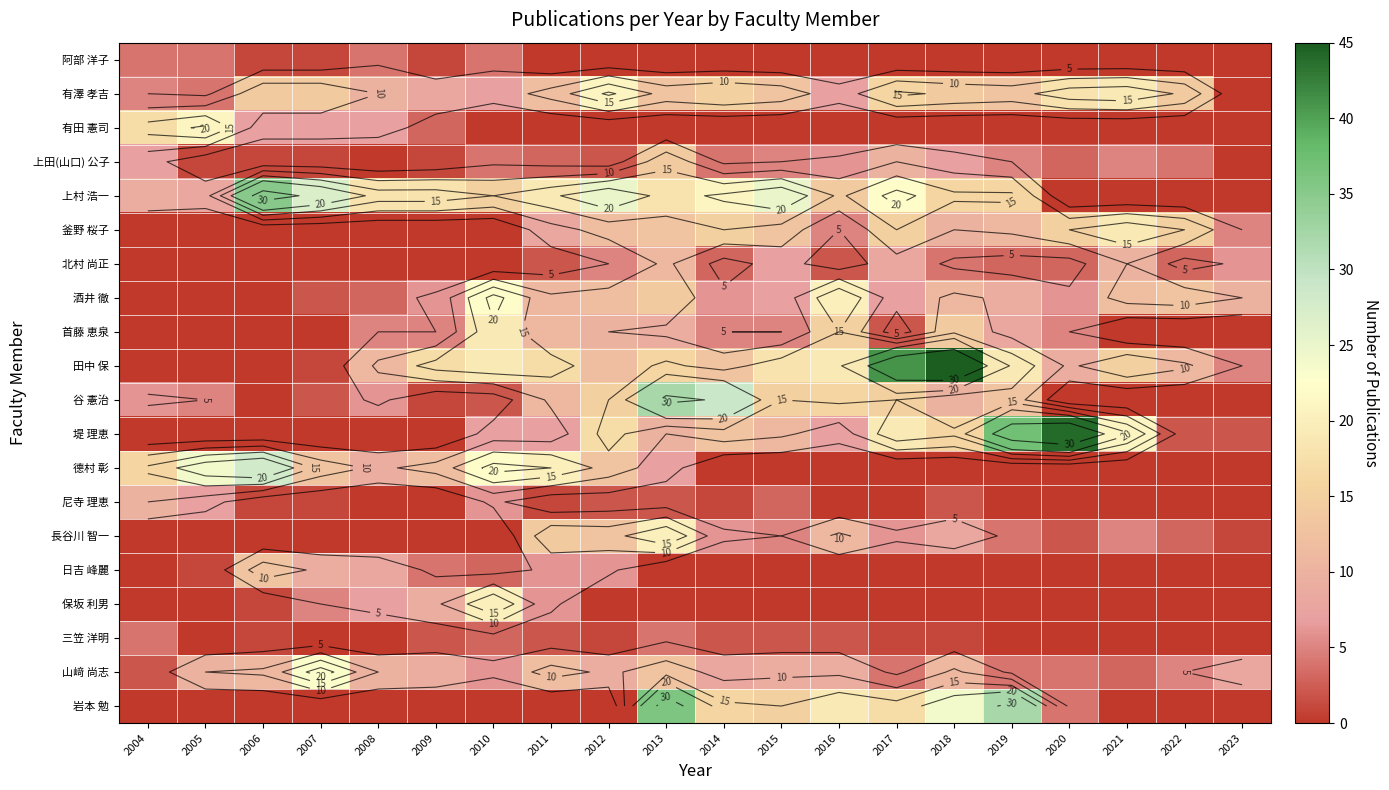

True or false: 山﨑 尚志 has a value of 13 at 2013.

True